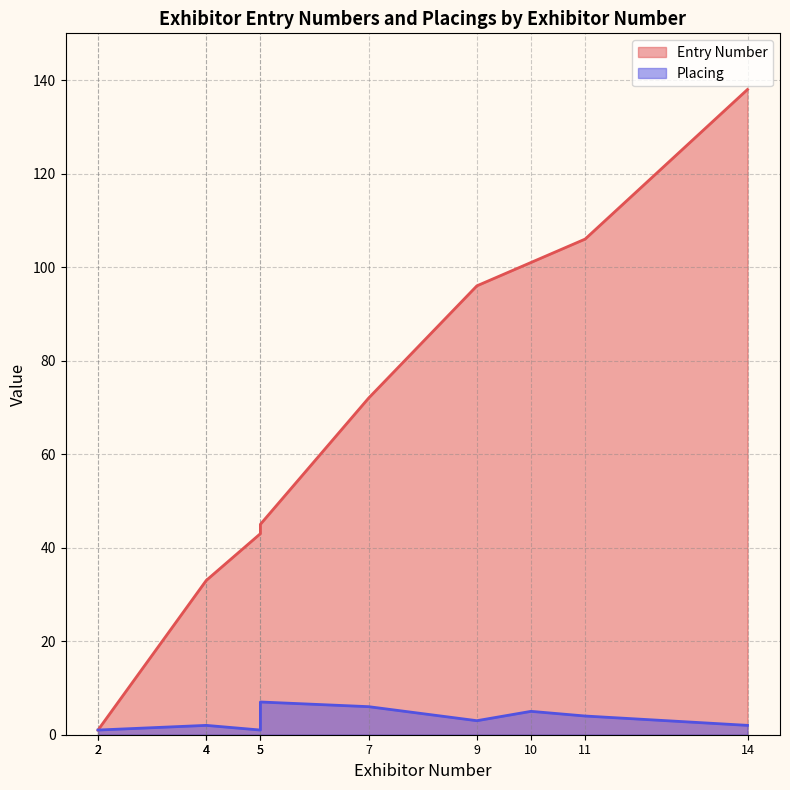

List the series in order of their overall mean, highest first.

Entry Number, Placing